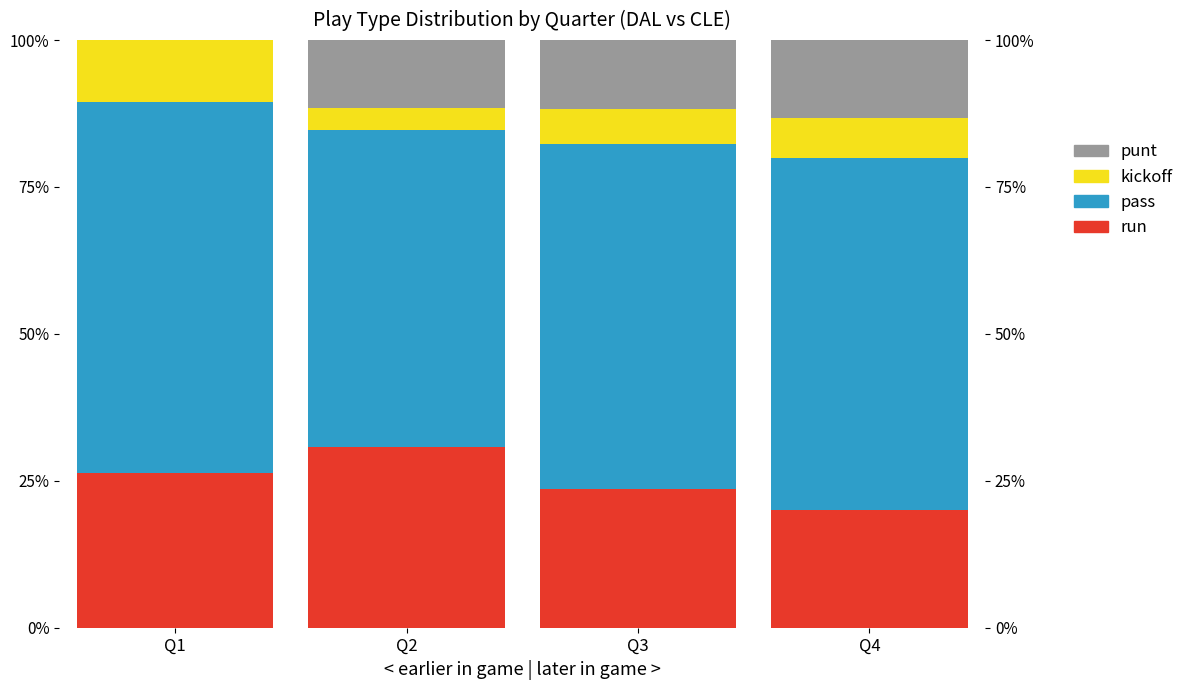

Where is run nearest to the value 25?

Q1